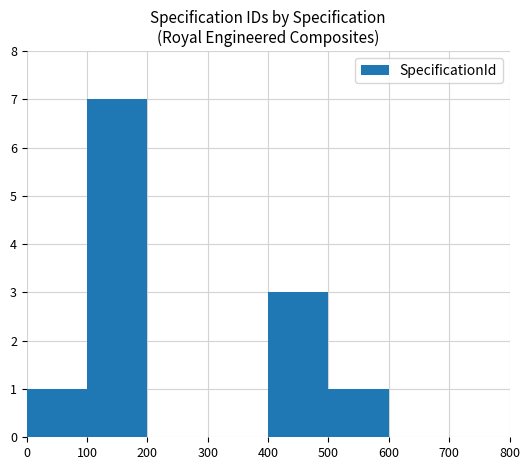

Between 200 and 400, which is larger?

400